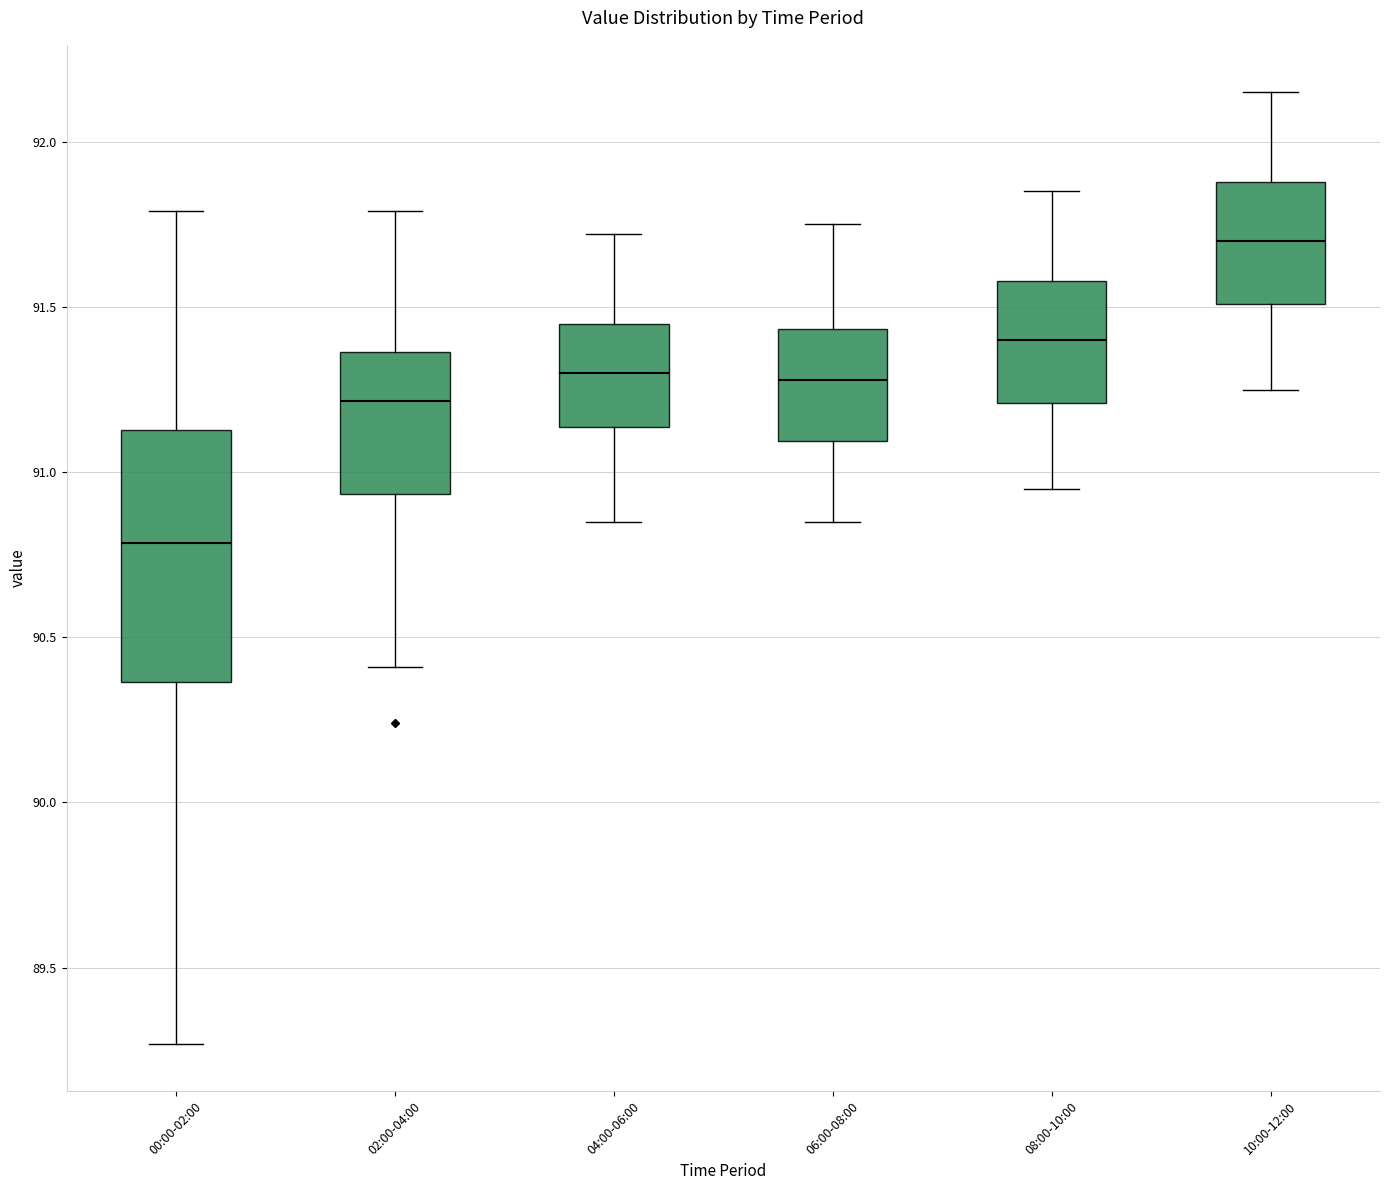

Which box has the highest median line?

10:00-12:00